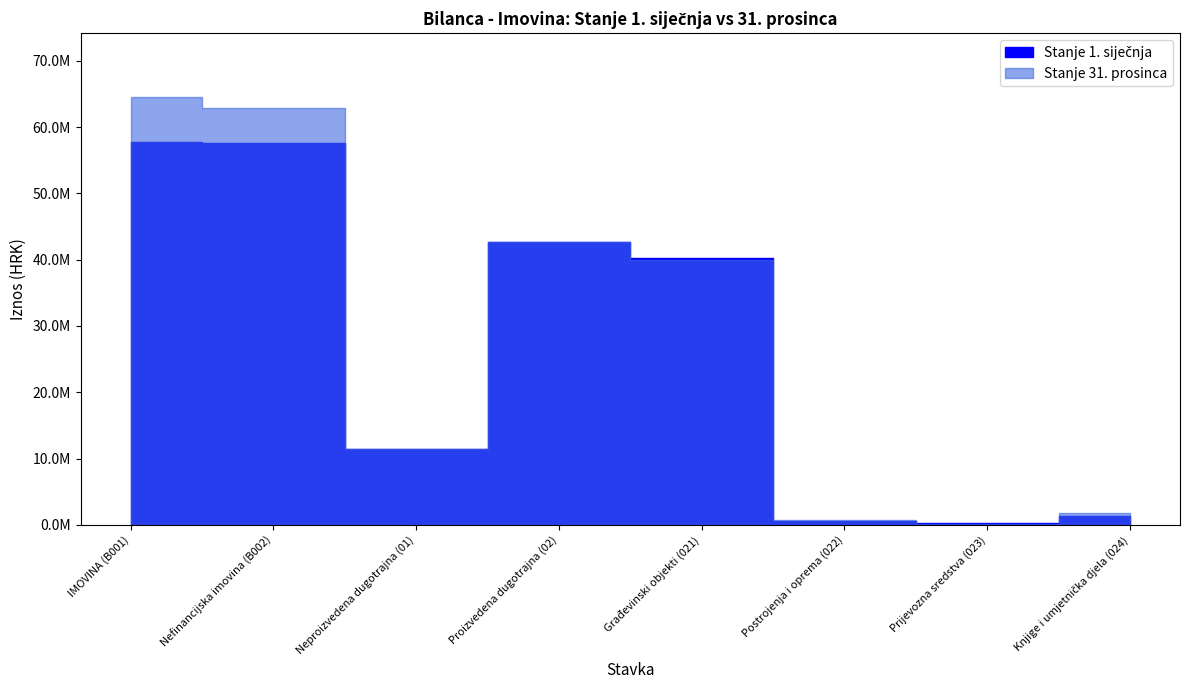

At Proizvedena dugotrajna (02), list the series in order from largest to smallest.

Stanje 31. prosinca, Stanje 1. siječnja